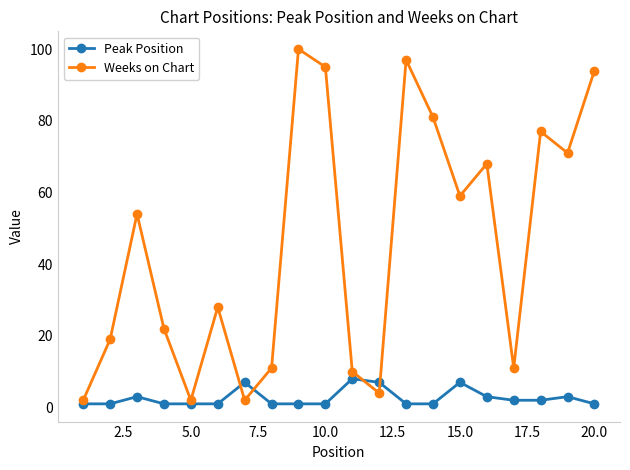

Which series has the largest total across all categories?

Weeks on Chart